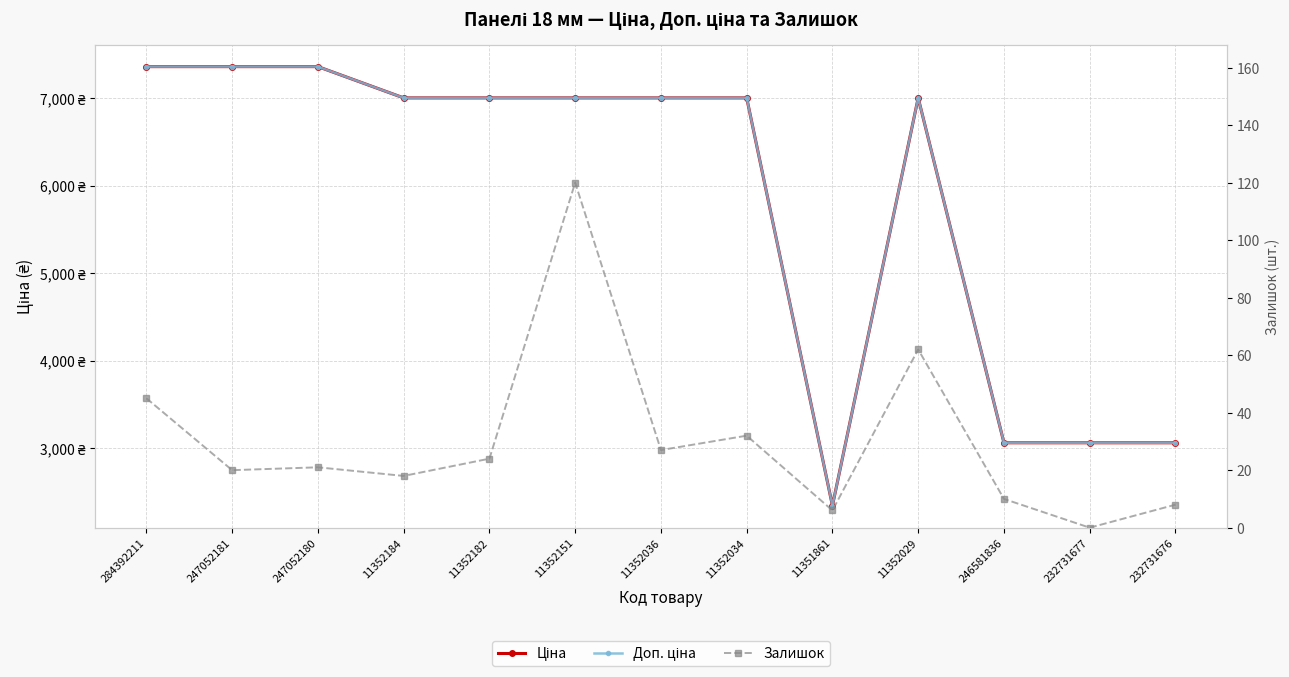

What is the highest value of the Доп. ціна series?

7360.2